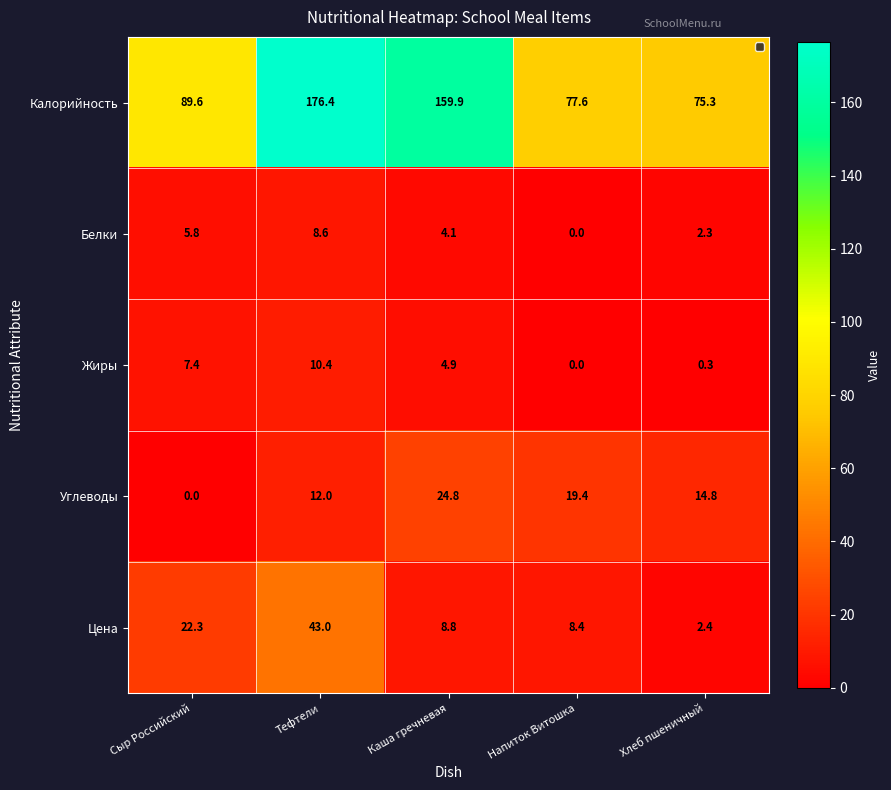

True or false: Жиры has a value of 8.2 at Каша гречневая.

False